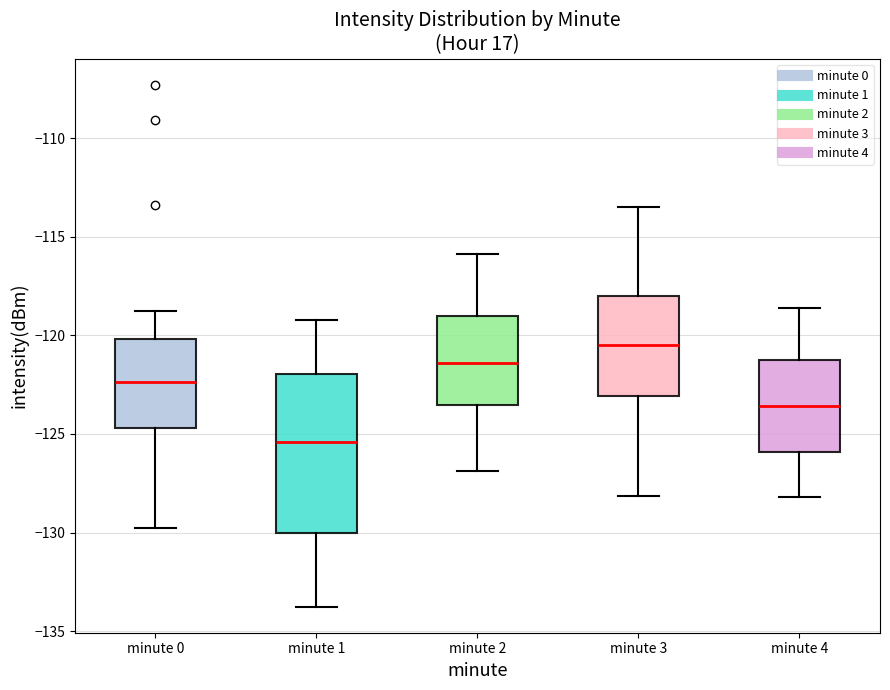

Where does the lower whisker of the box for minute 4 end on the y-axis? The values are not printed on the chart, so give them approximately, as read against the axis.

-128.0